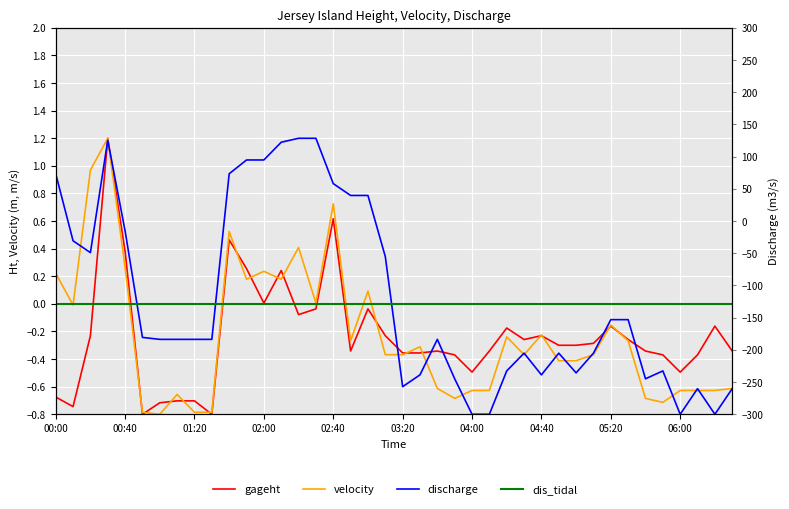

How many data points in gageht are less than 0?

33